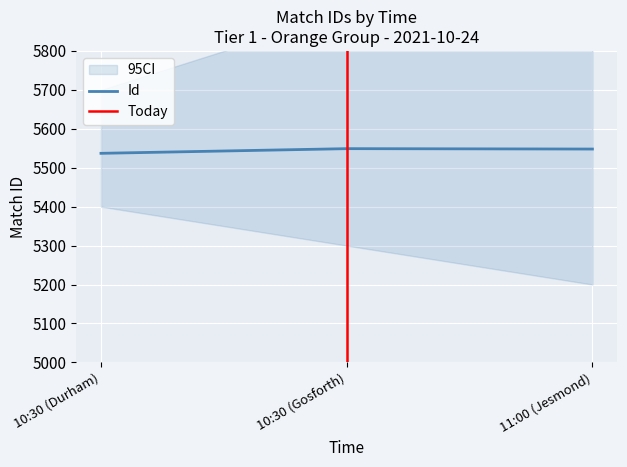

Reading left to right, transcribe all the data shown in this chart.

5537	5549	5548